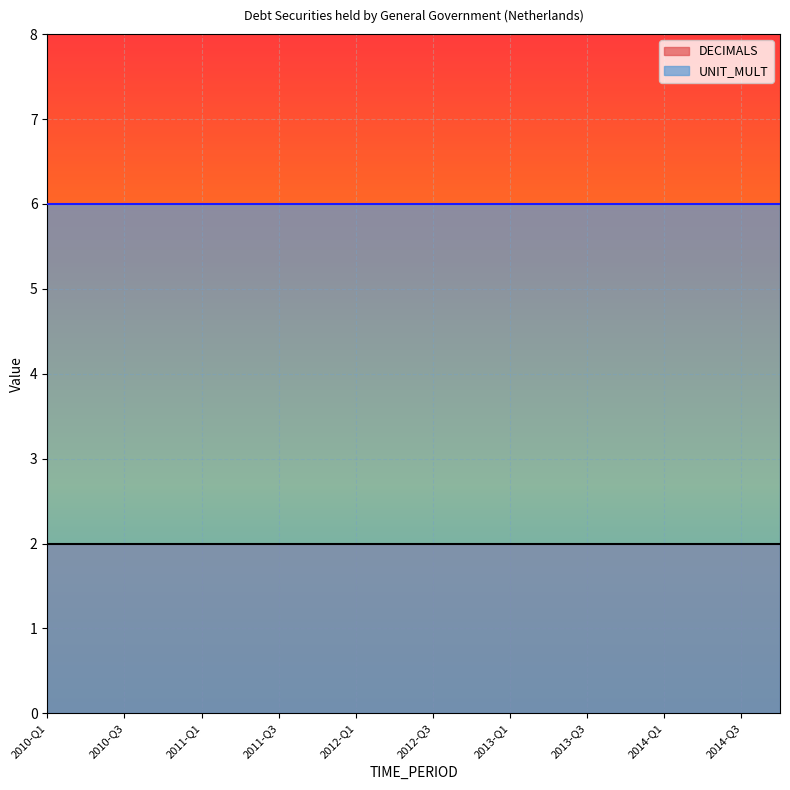

Reading left to right, what are all the values shown in this chart?

DECIMALS: 2010-Q1=2	2010-Q2=2	2010-Q3=2	2010-Q4=2	2011-Q1=2	2011-Q2=2	2011-Q3=2	2011-Q4=2	2012-Q1=2	2012-Q2=2	2012-Q3=2	2012-Q4=2	2013-Q1=2	2013-Q2=2	2013-Q3=2	2013-Q4=2	2014-Q1=2	2014-Q2=2	2014-Q3=2	2014-Q4=2
UNIT_MULT: 2010-Q1=6	2010-Q2=6	2010-Q3=6	2010-Q4=6	2011-Q1=6	2011-Q2=6	2011-Q3=6	2011-Q4=6	2012-Q1=6	2012-Q2=6	2012-Q3=6	2012-Q4=6	2013-Q1=6	2013-Q2=6	2013-Q3=6	2013-Q4=6	2014-Q1=6	2014-Q2=6	2014-Q3=6	2014-Q4=6